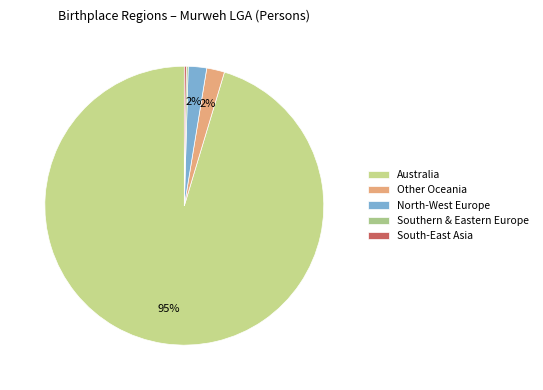

Do Other Oceania and North-West Europe together represent more than half of the pie?

No